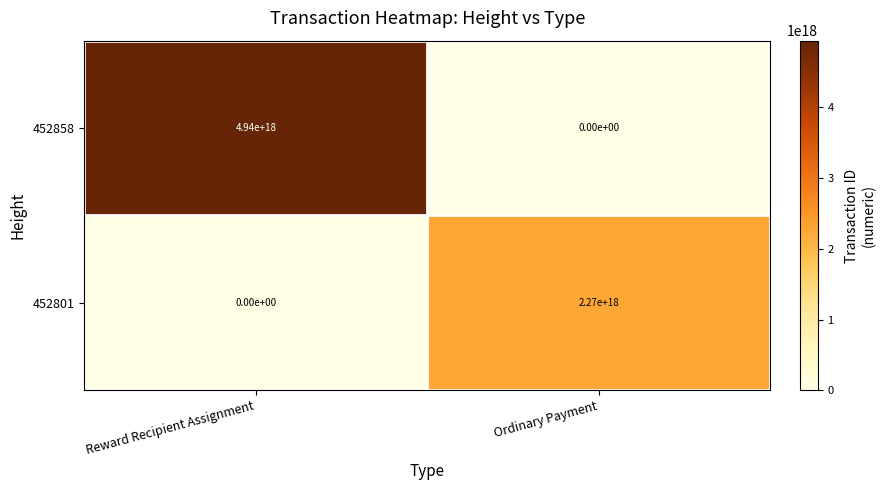

Which category has the lowest value in the 452801 series?

Reward Recipient Assignment